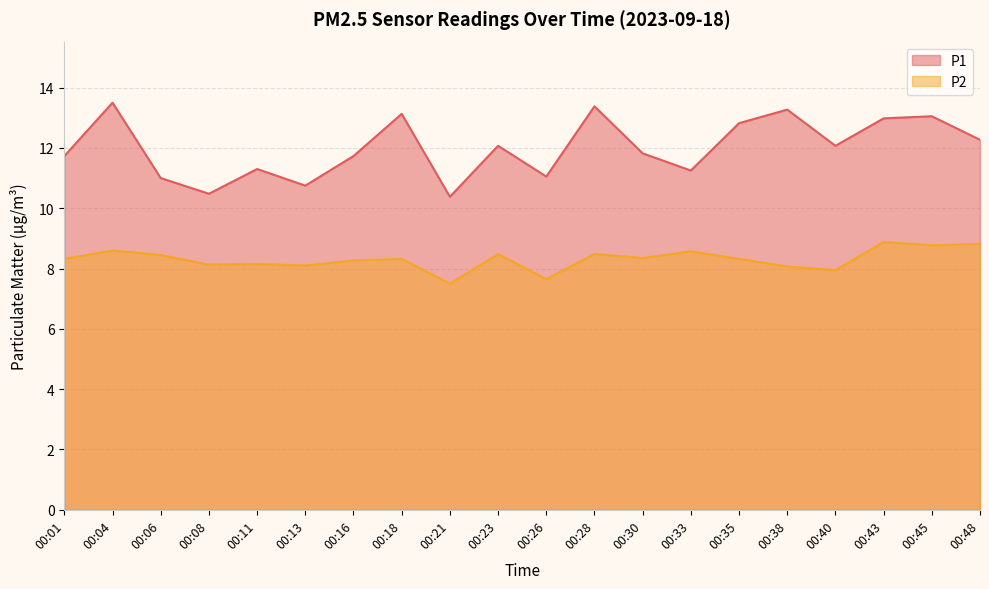

True or false: P1 has a value of 10.5 at 00:08.

True